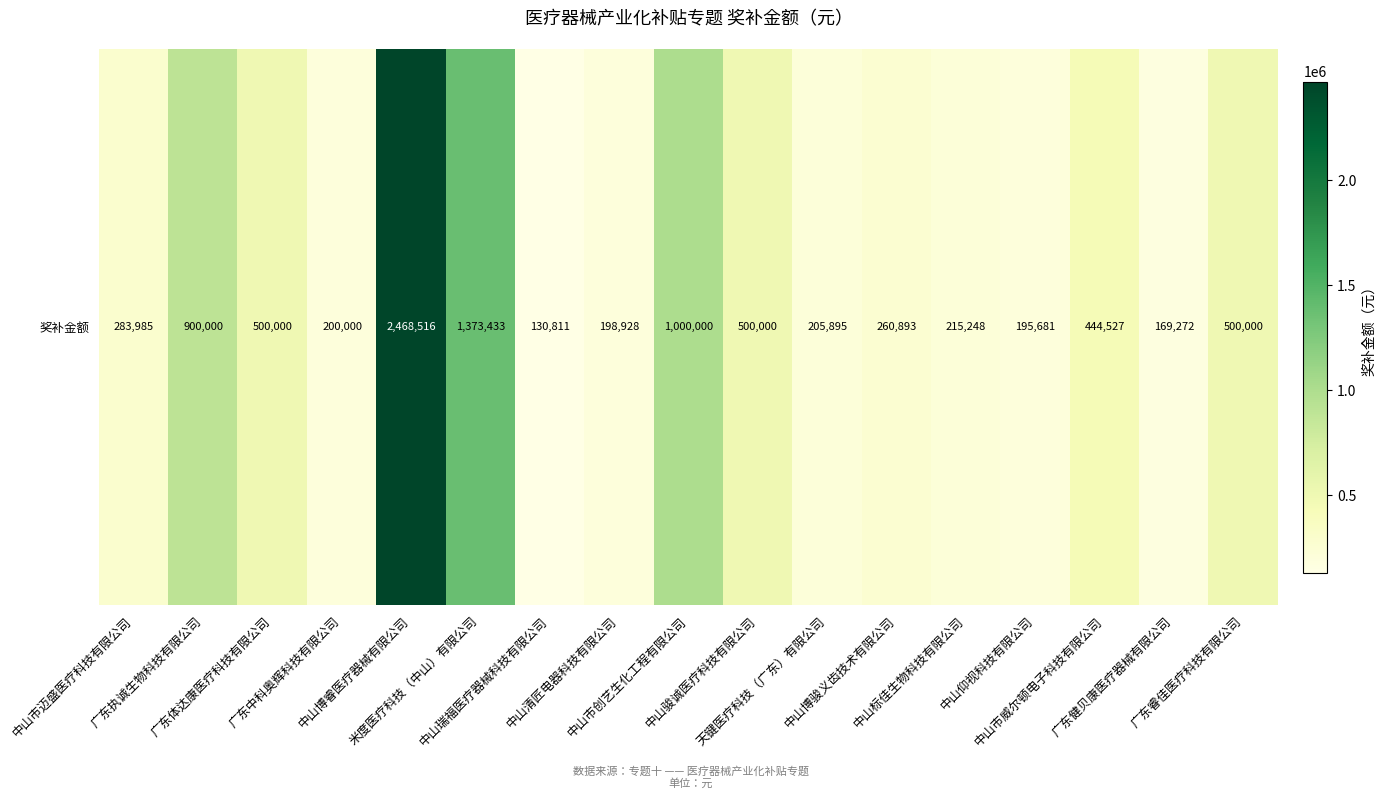

The value at 中山博睿医疗器械有限公司 is 3246358. True or false?

False